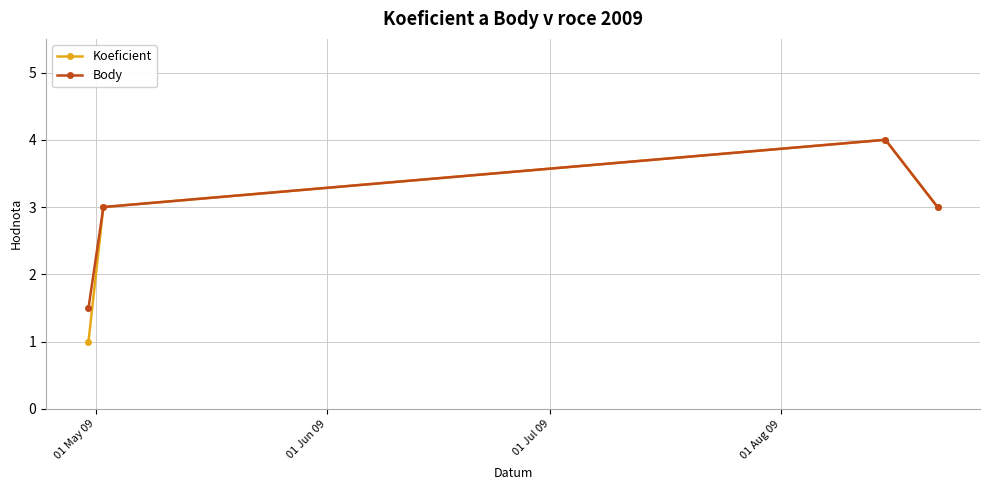

At how many categories does at least one series exceed 2?

3